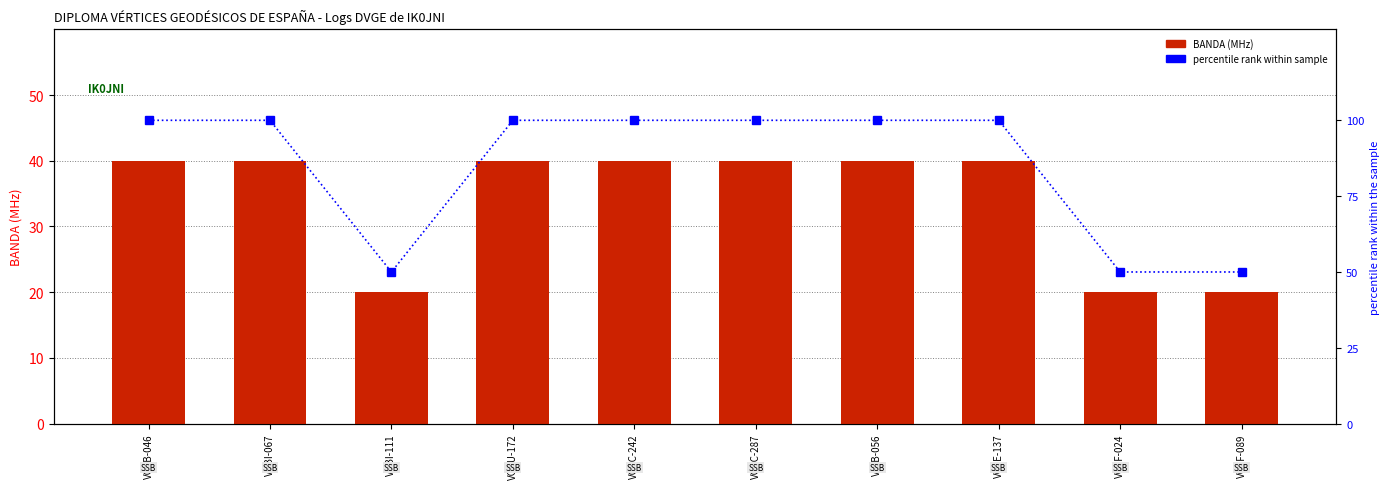

Is it true that percentile rank within sample equals 100 at VGIB-056?

True